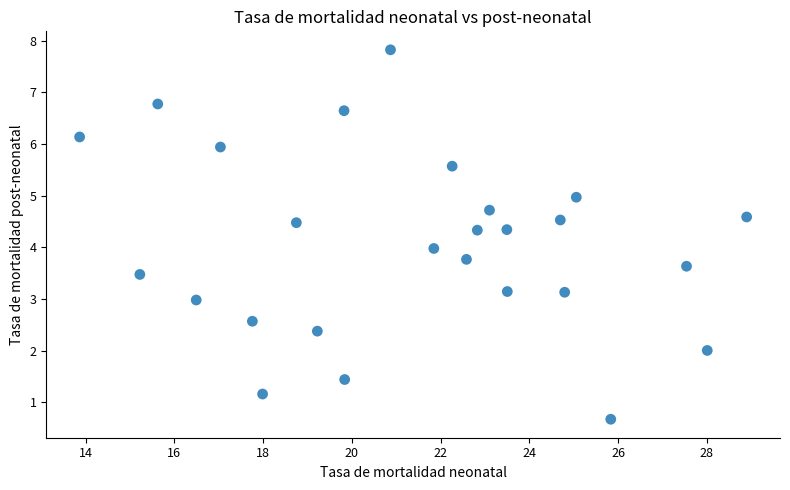

What is the range of Y values (max minus min)?

7.2